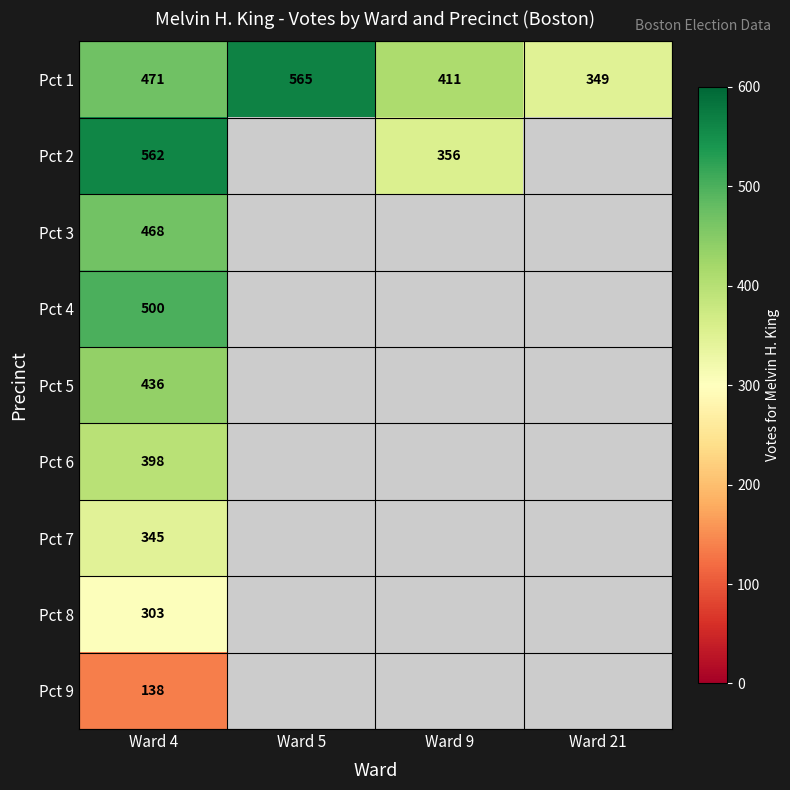

What is the difference between the highest and lowest values at Ward 4?

424